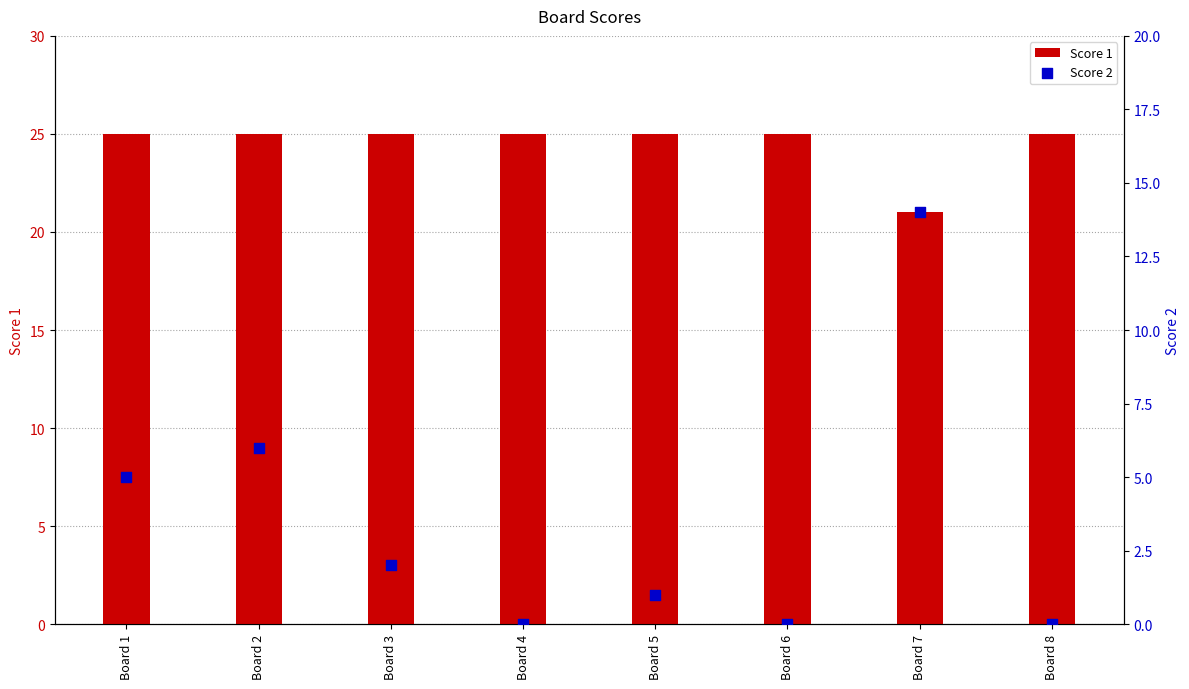

Which series reaches the maximum Y coordinate?

Score 1